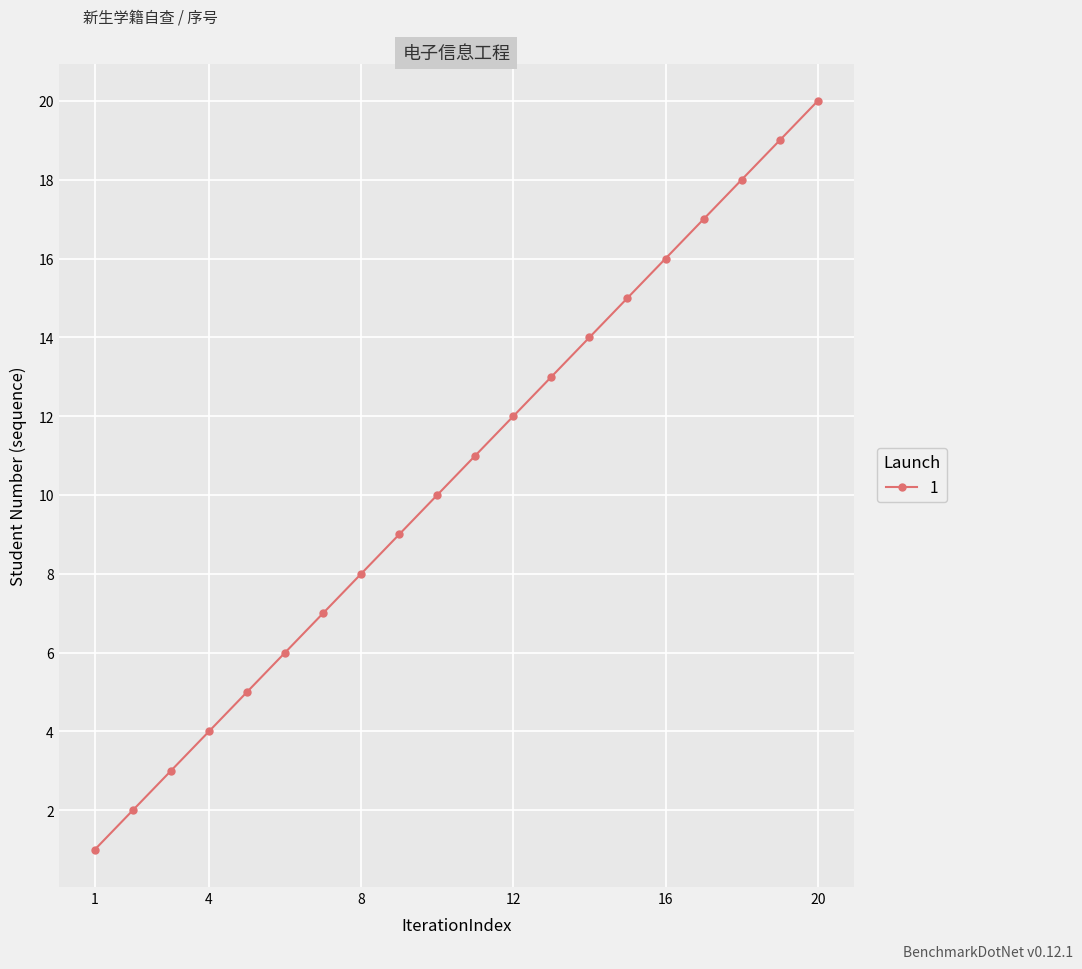

What is the difference between the second highest and minimum values?

18